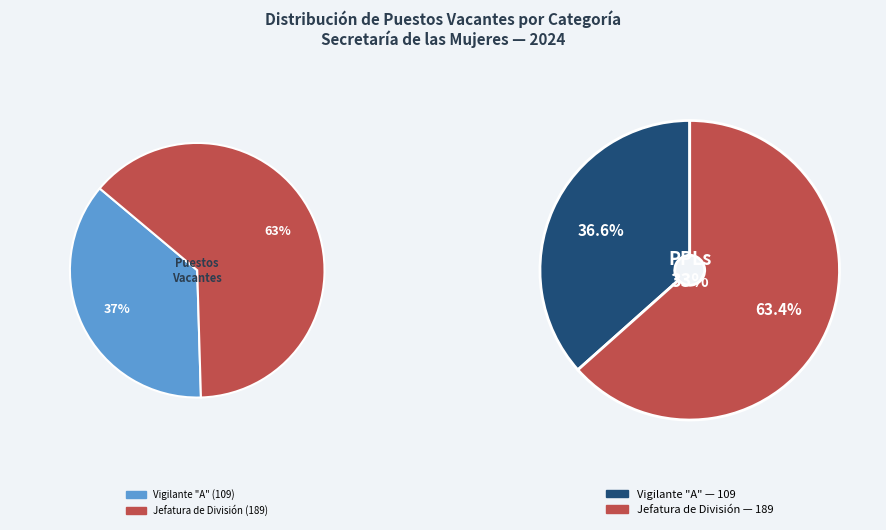

What is the change in value from Vigilante "A" to Jefatura de División?

+80